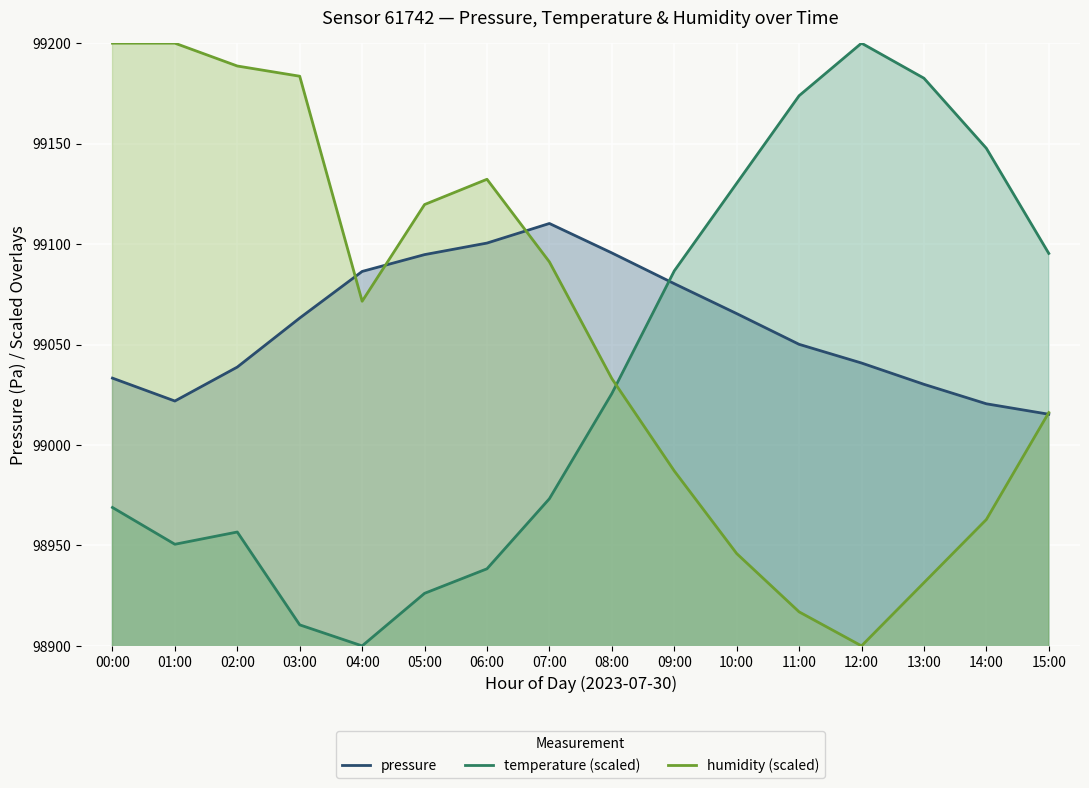

What is the difference between the second highest and second lowest values in the pressure series?

80.0